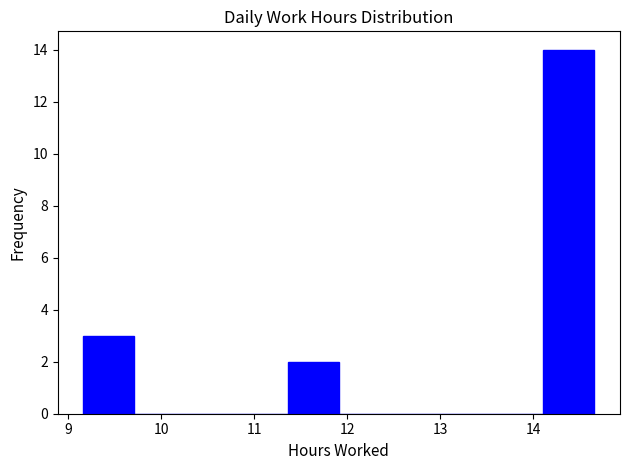

Reading left to right, transcribe this chart: for each bar, give the range it covers on the x-axis and its height. Neither the bar edges nor the heights are printed on the chart, so give them approximately, as read against the axes.

9.16 to 9.71: 3
9.71 to 10.26: 0
10.26 to 10.81: 0
10.81 to 11.36: 0
11.36 to 11.91: 2
11.91 to 12.46: 0
12.46 to 13.01: 0
13.01 to 13.56: 0
13.56 to 14.11: 0
14.11 to 14.66: 14